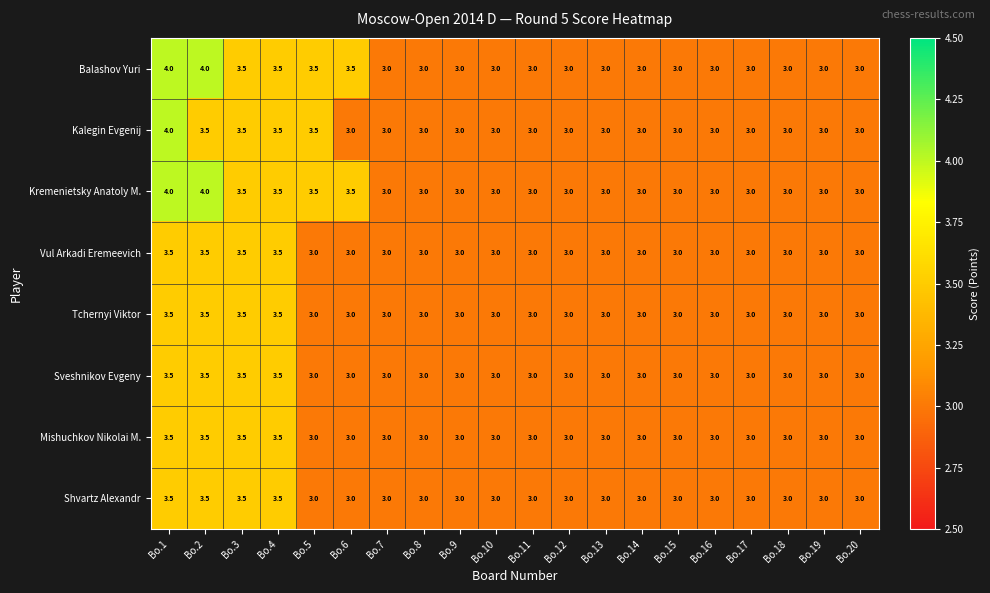

What is the total value across all series at Bo.12?

24.0